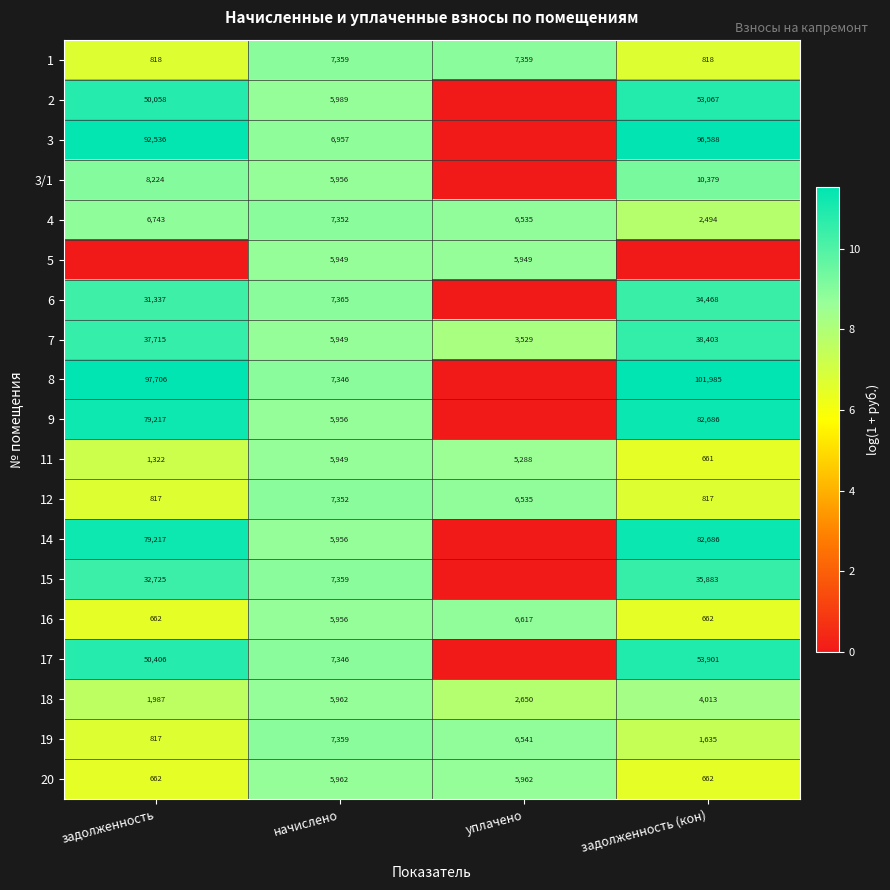

What is the difference between the maximum and minimum values in the 12 series?

6535